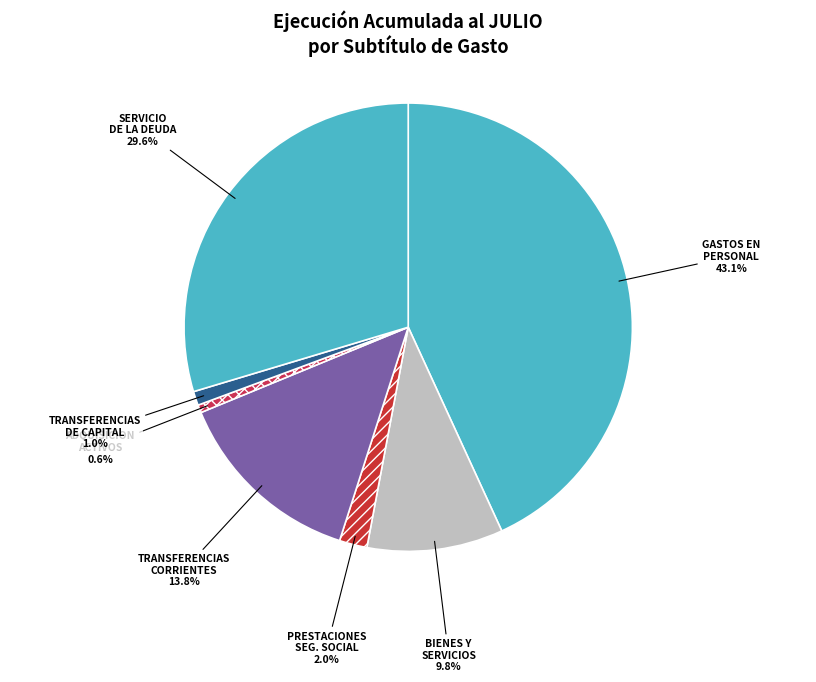

How many segments does this pie chart have?

7